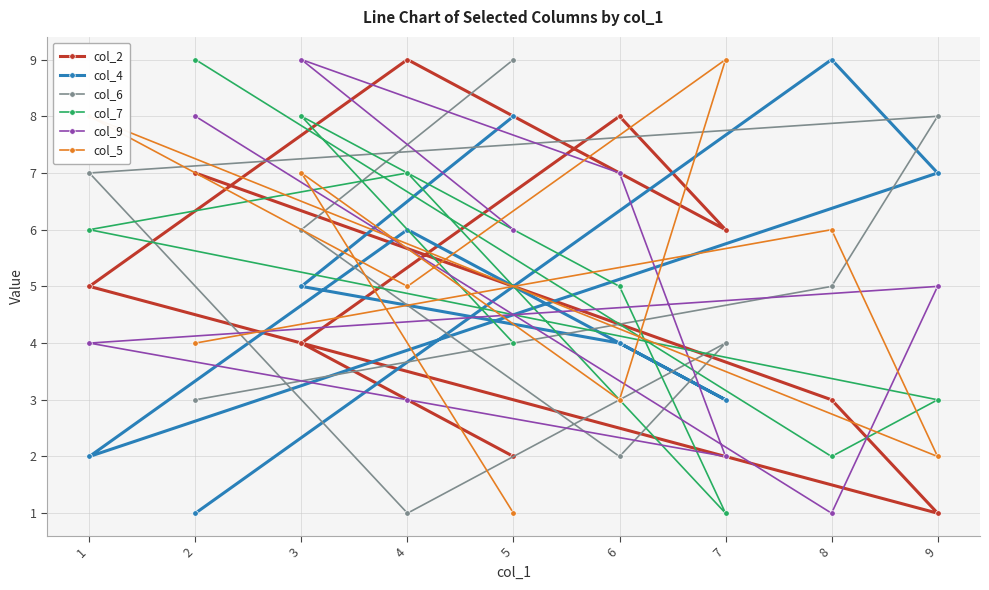

What is the difference between the col_6 values at 8 and 6?

3